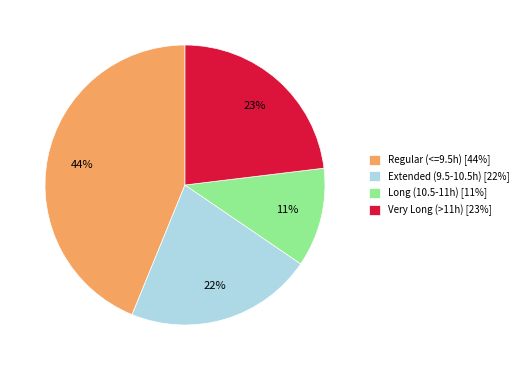

Count the number of slices in the pie.

4